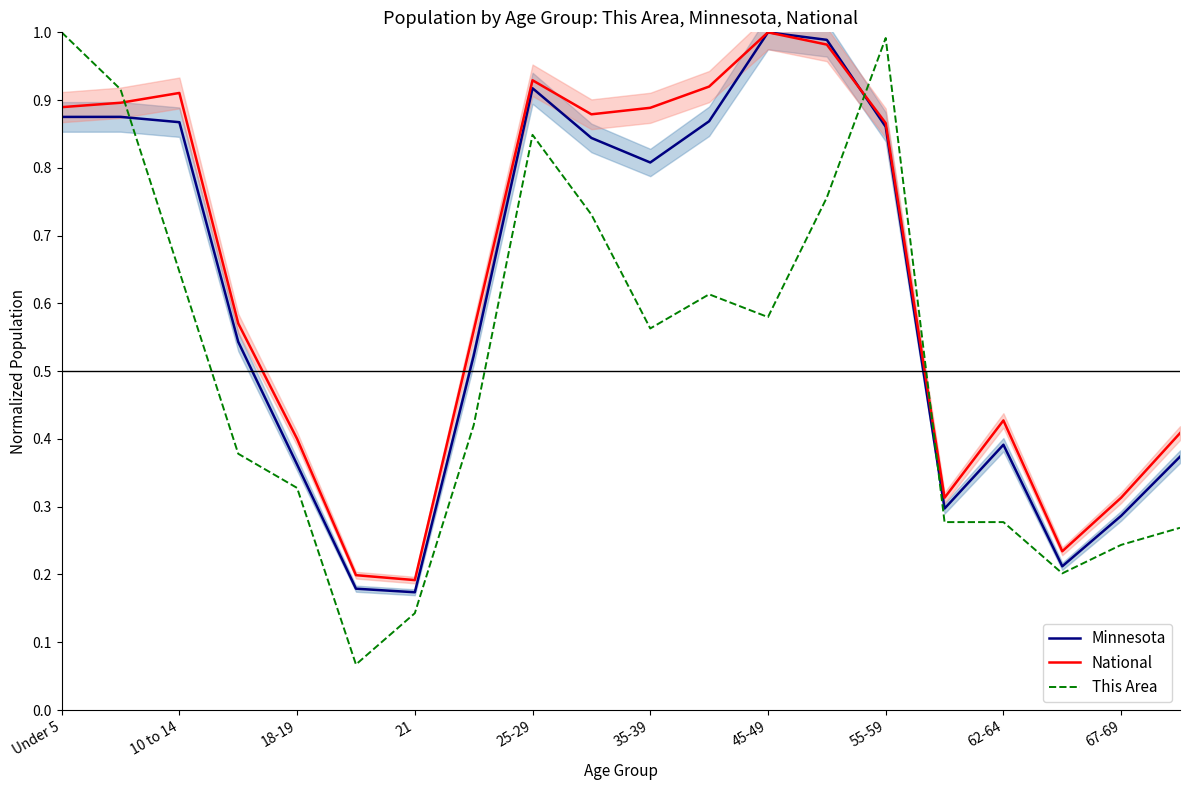

True or false: National and This Area cross at least once.

True